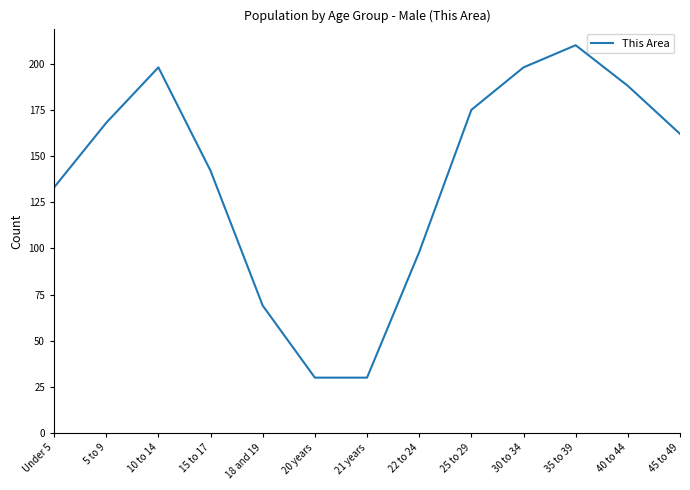

Is it true that the value at 25 to 29 is 236?

False